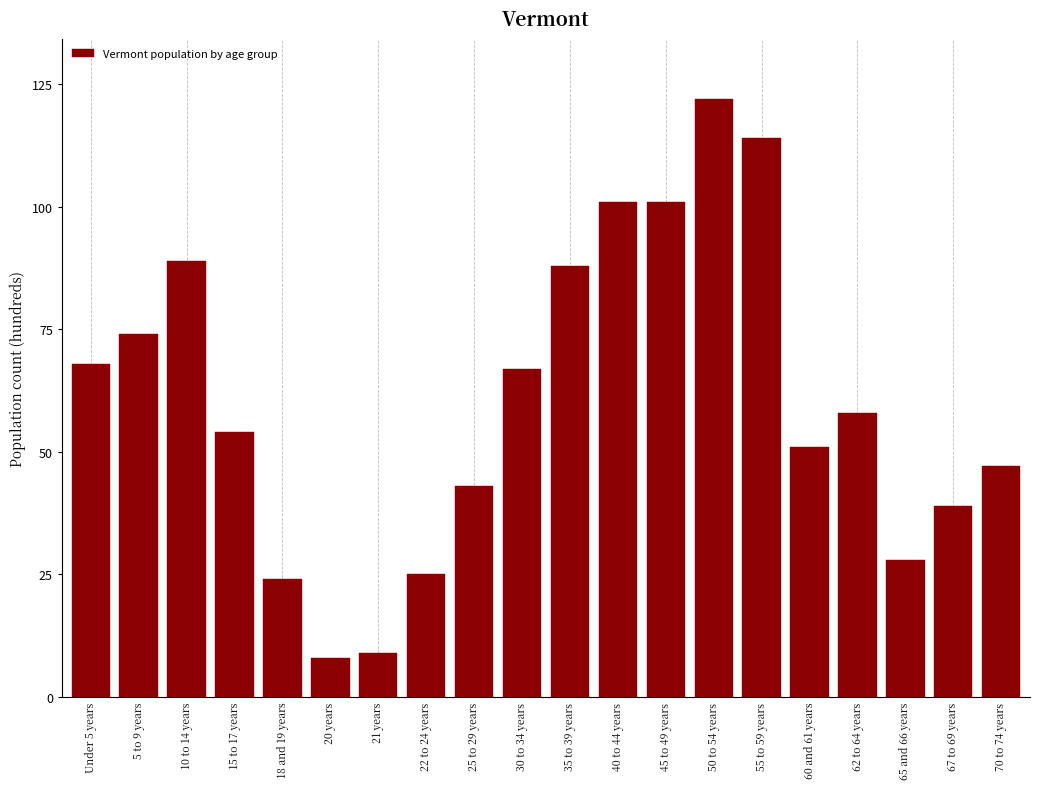

Reading left to right, list all the values displayed in this chart.

Under 5 years=68	5 to 9 years=74	10 to 14 years=89	15 to 17 years=54	18 and 19 years=24	20 years=8	21 years=9	22 to 24 years=25	25 to 29 years=43	30 to 34 years=67	35 to 39 years=88	40 to 44 years=101	45 to 49 years=101	50 to 54 years=122	55 to 59 years=114	60 and 61 years=51	62 to 64 years=58	65 and 66 years=28	67 to 69 years=39	70 to 74 years=47